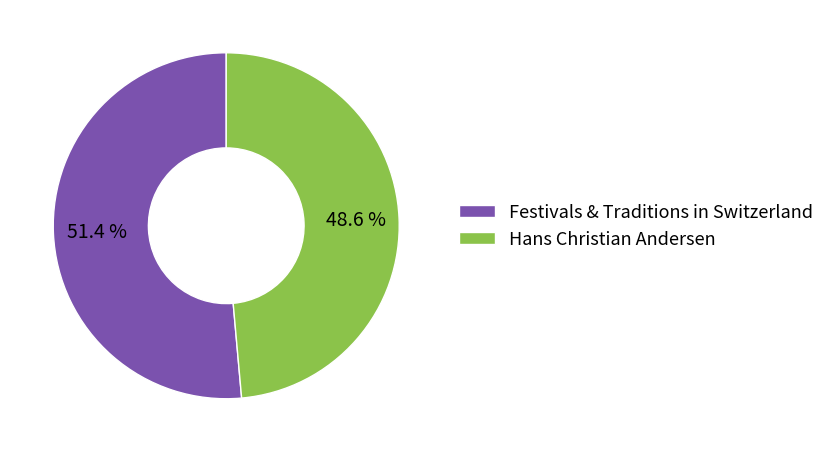

Approximately how many times larger is the value at Hans Christian Andersen compared to Festivals & Traditions in Switzerland?

0.9